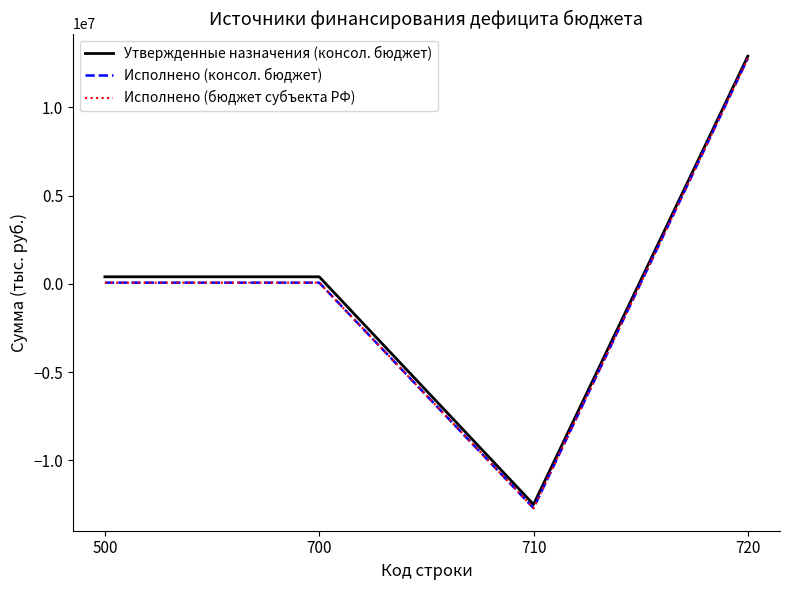

What is the smallest value displayed?

-12717429.9